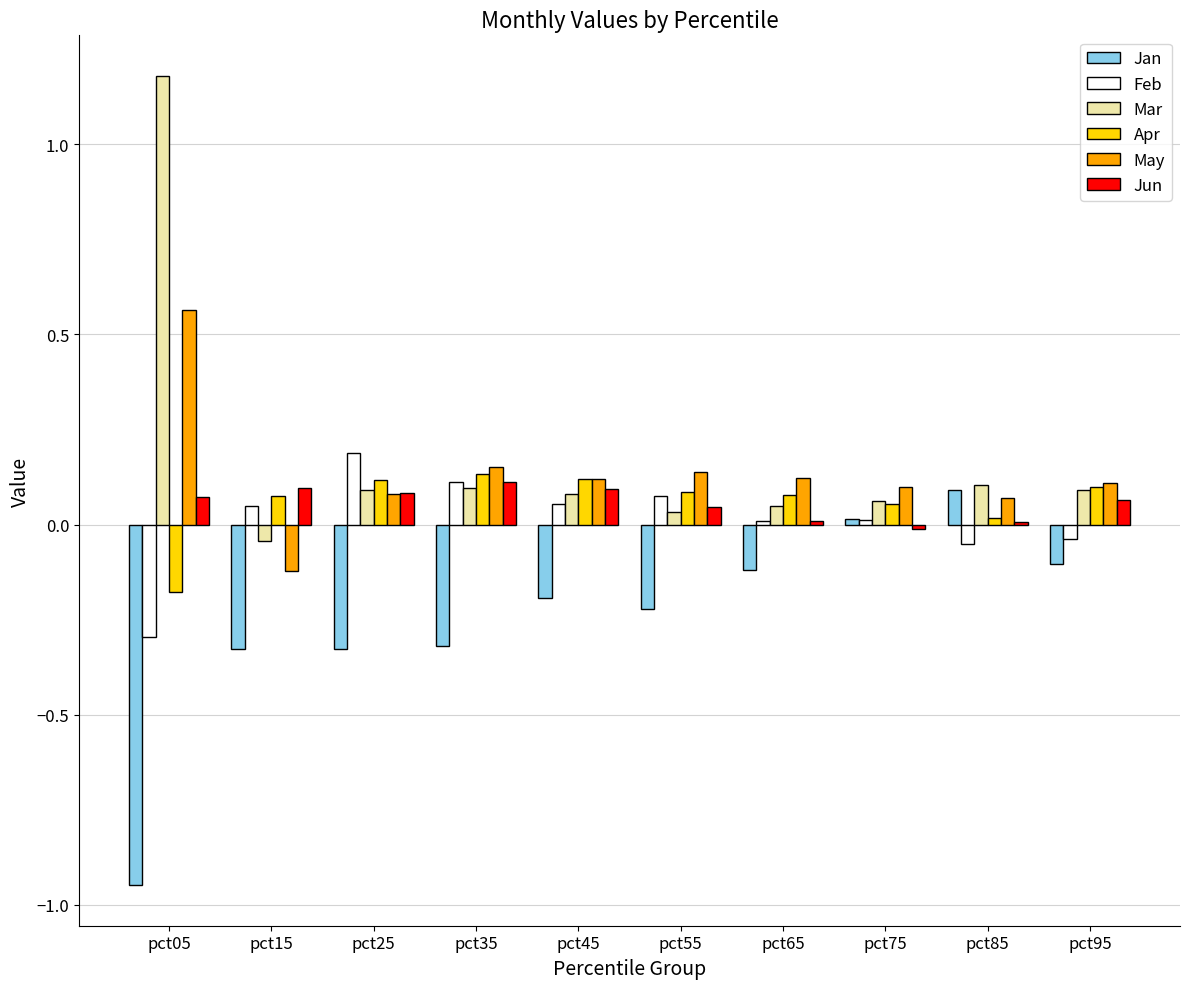

Is it true that Jan equals -0.3 at pct35?

True